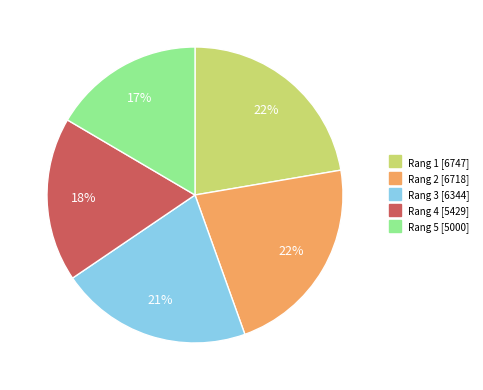

Does any single category account for the majority?

No